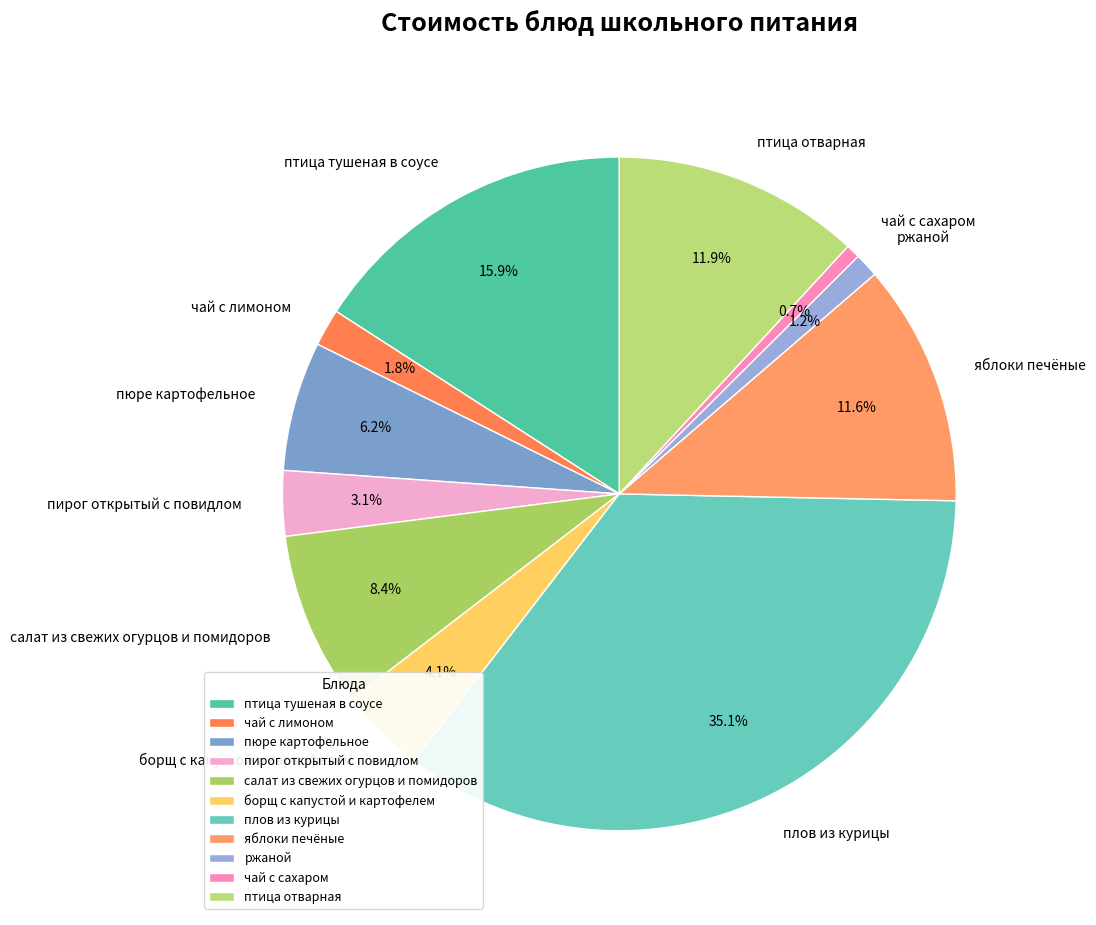

To the nearest percent, what portion does чай с сахаром represent?

1%